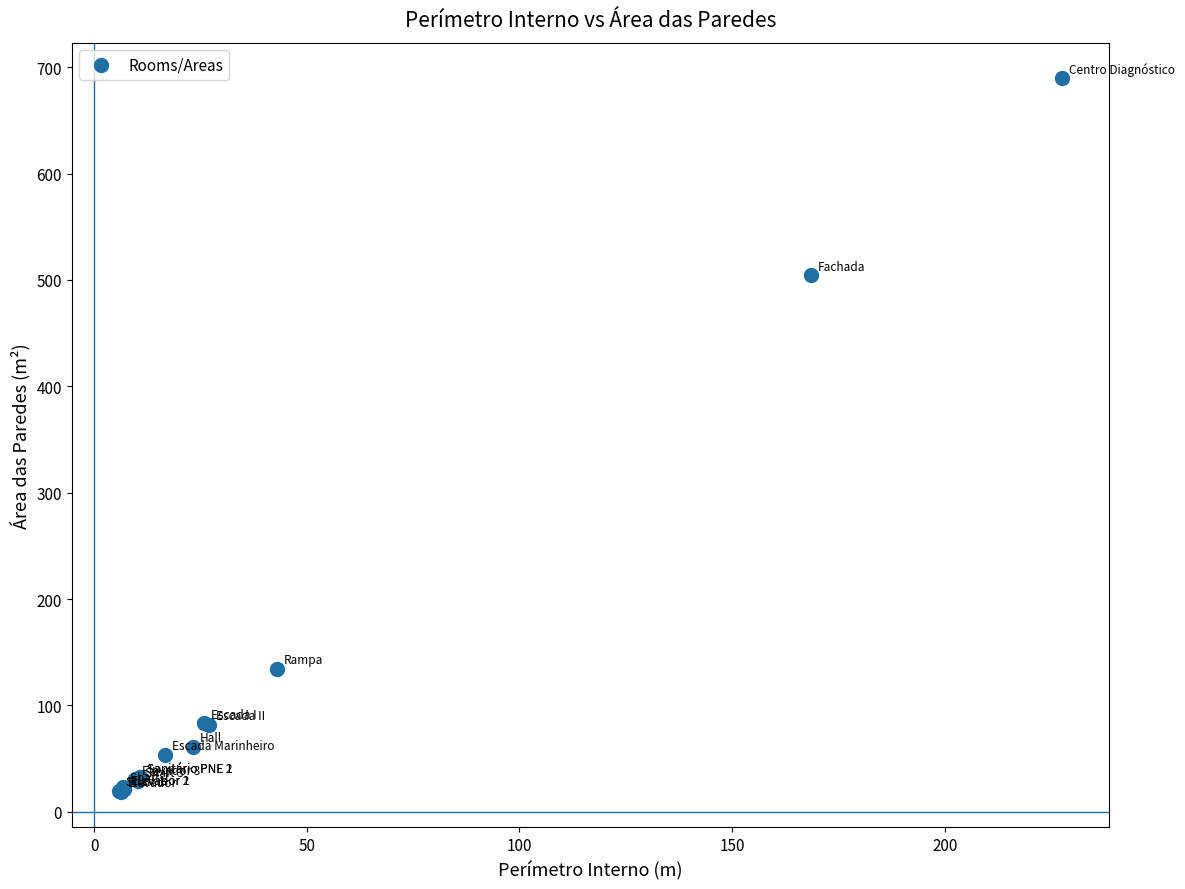

What Y value in the scatter plot is closest to 354?

504.6